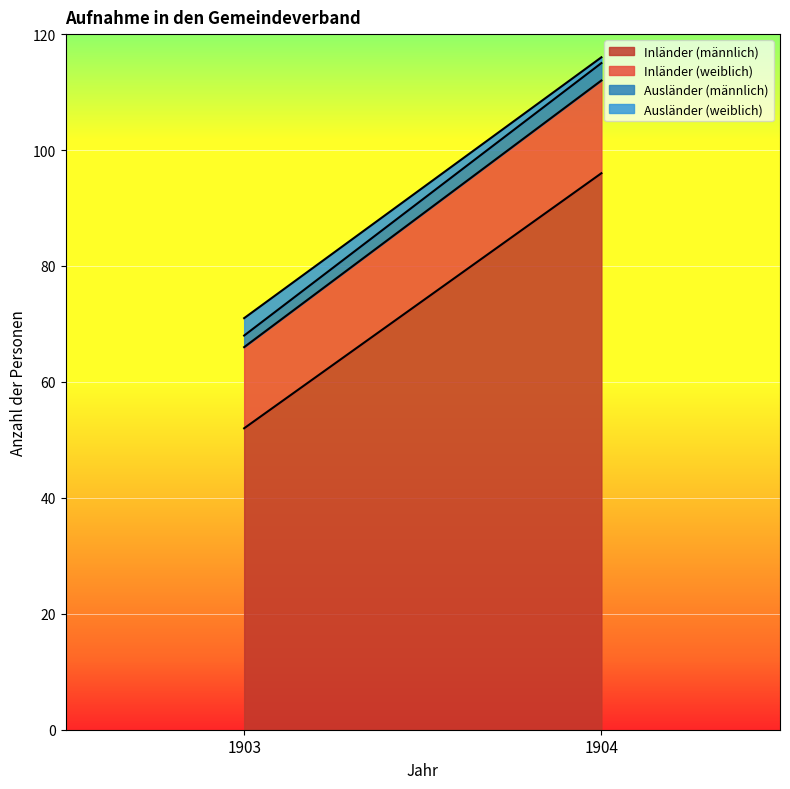

What is the sum of the Ausländer (weiblich) values at 1903 and 1904?

4